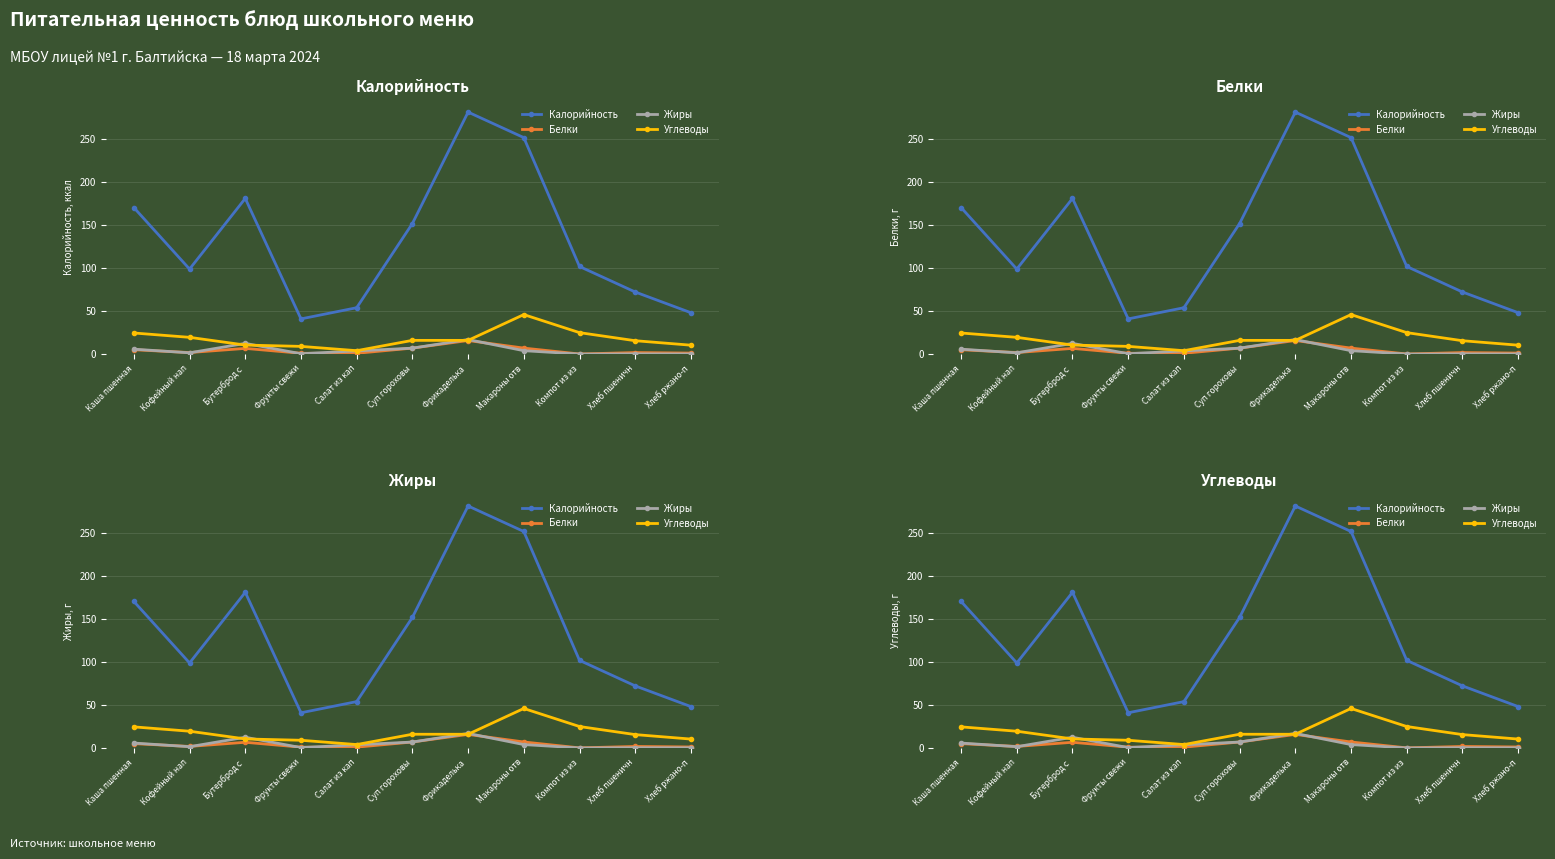

Is it true that Углеводы equals 26.0 at Хлеб пшеничн?

False